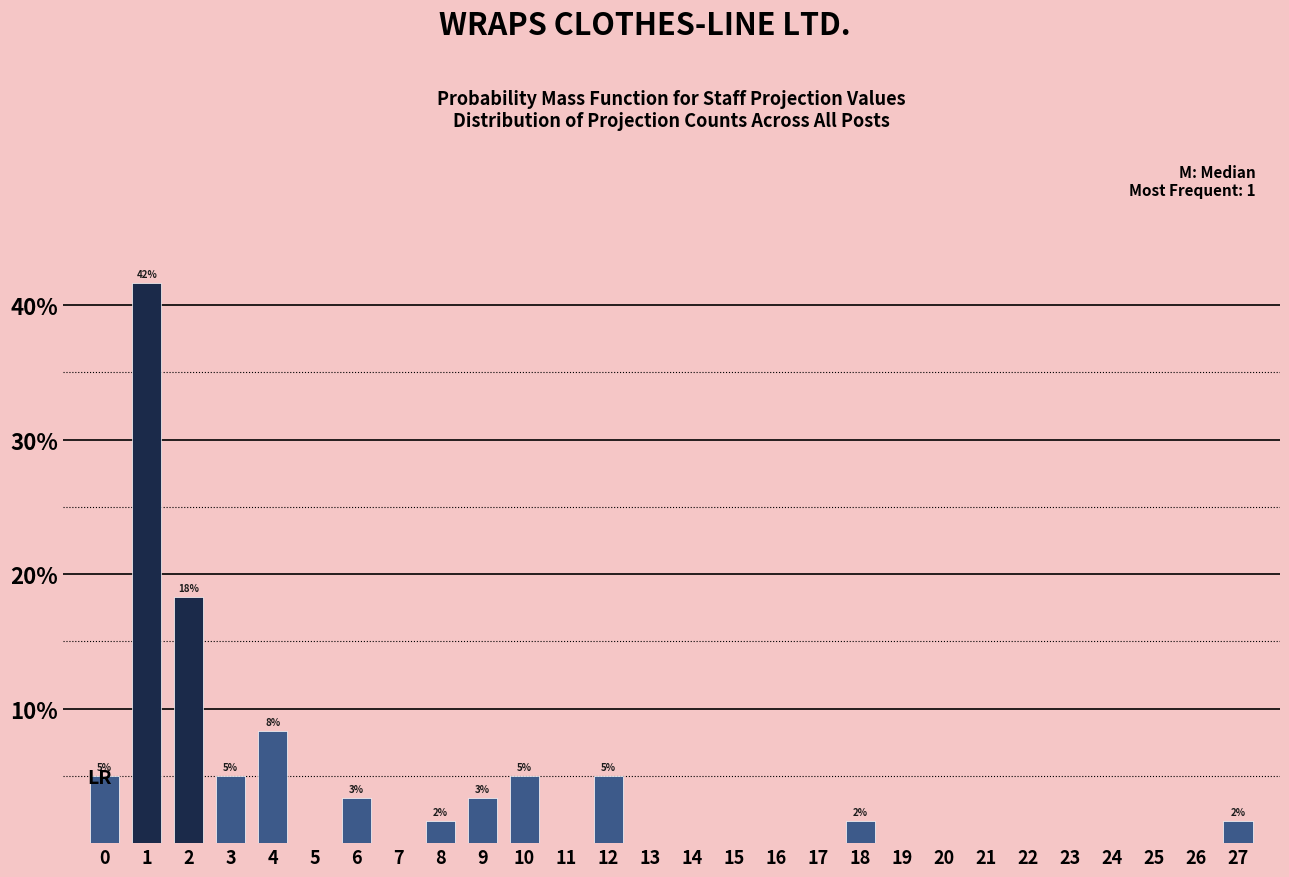

Over which range of the x-axis is the bar tallest?

0.5 to 1.5